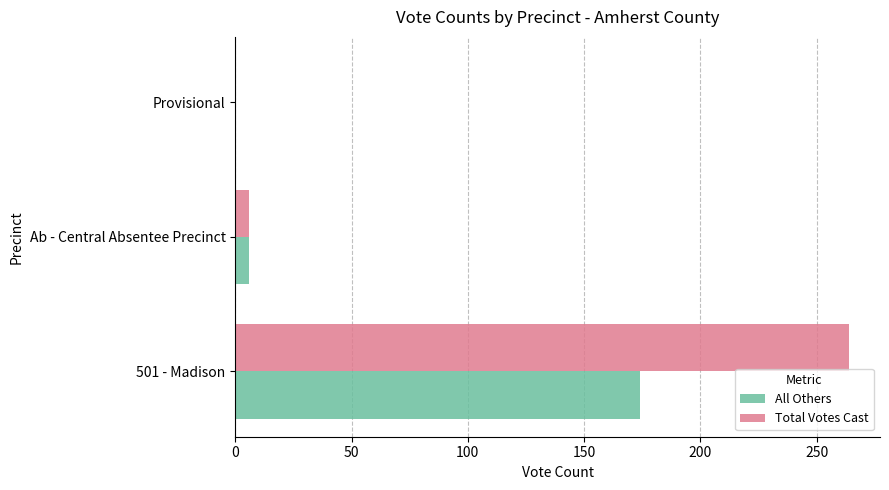

At which category is the sum across all series the highest?

501 - Madison